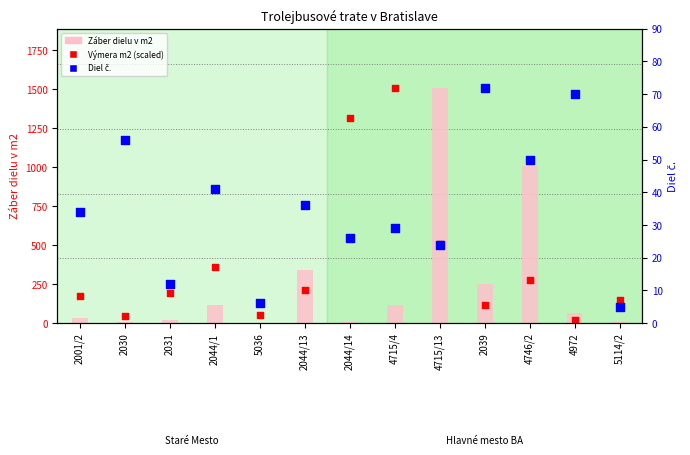

Which series has the largest total across all categories?

Výmera m2 (scaled)